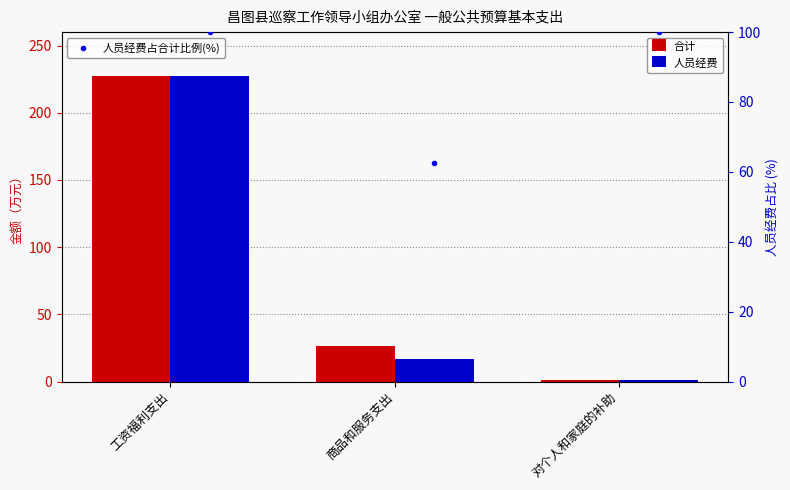

What is the label of the 2nd bar from the right?

商品和服务支出